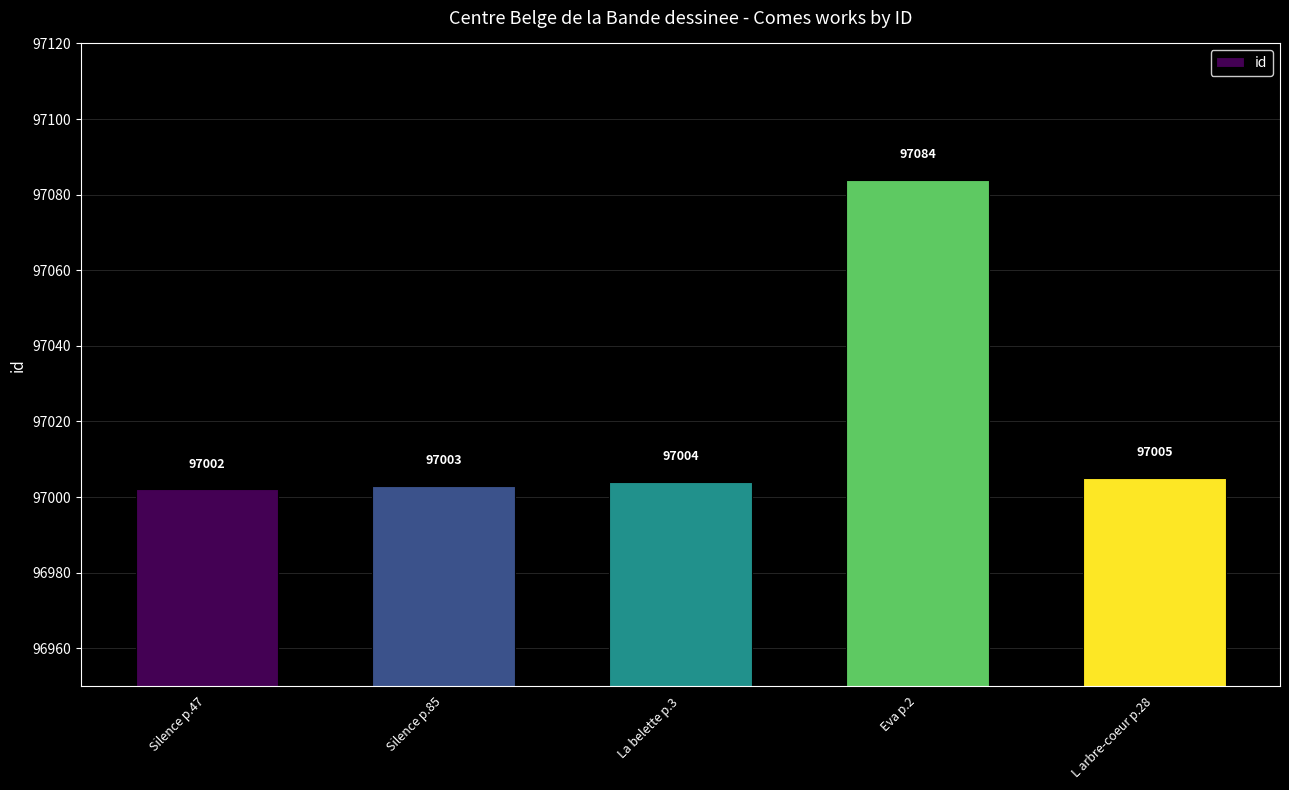

Reading left to right, transcribe all the data shown in this chart.

Silence p.47=97002	Silence p.85=97003	La belette p.3=97004	Eva p.2=97084	L arbre-coeur p.28=97005